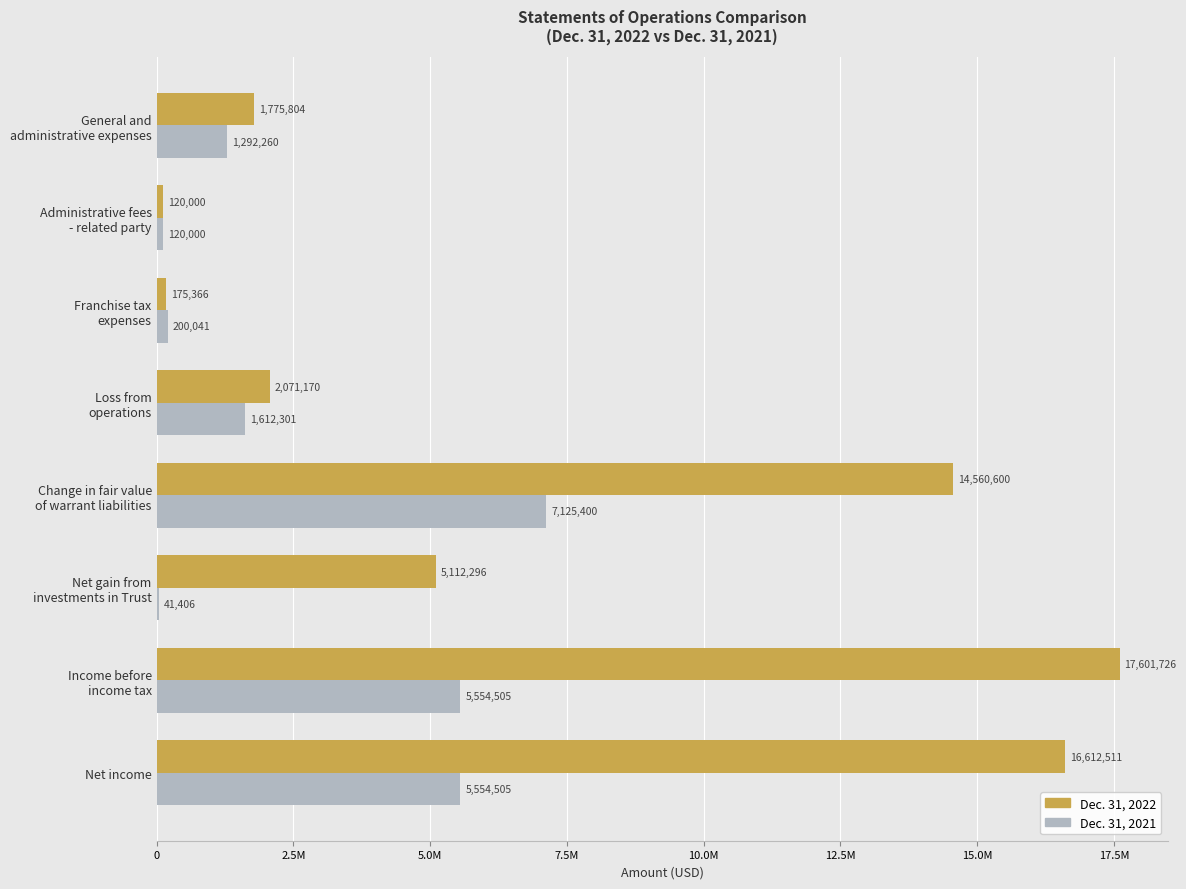

What are all the series names shown in the legend?

Dec. 31, 2022, Dec. 31, 2021